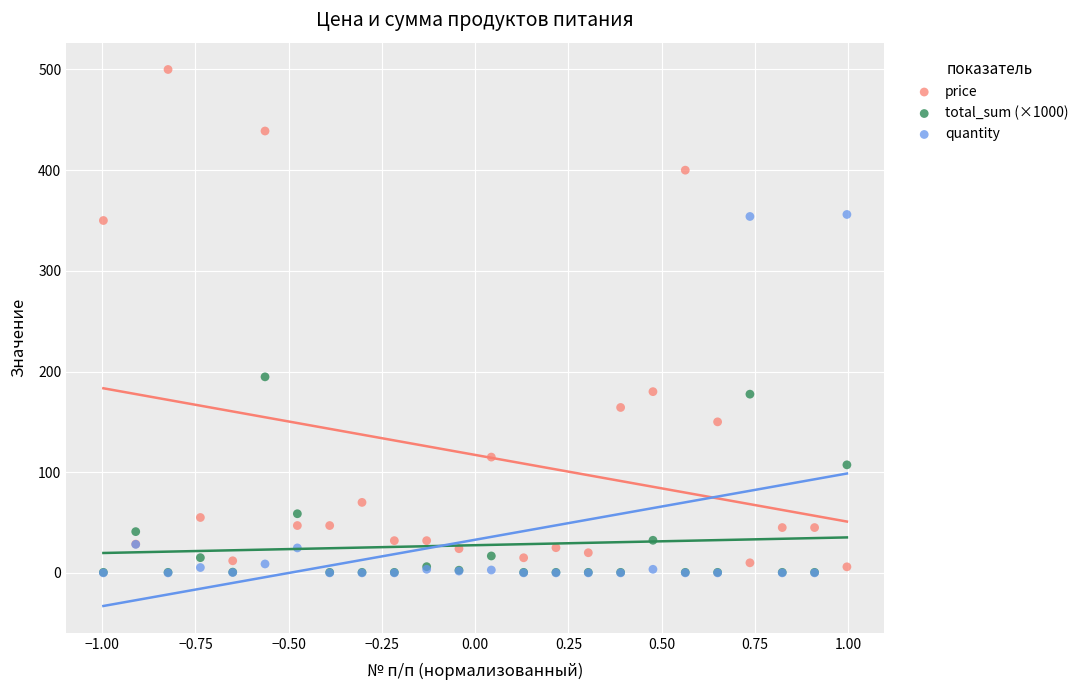

What are all the series names shown in the legend?

price, total_sum (×1000), quantity